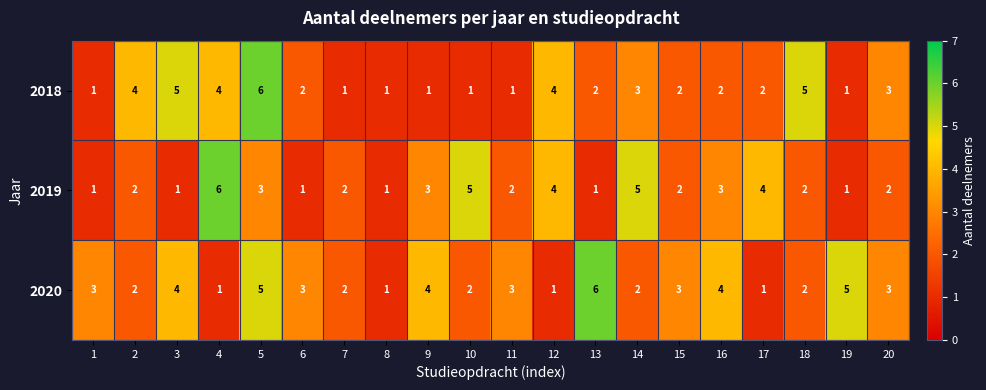

Which series has the largest total across all categories?

2020